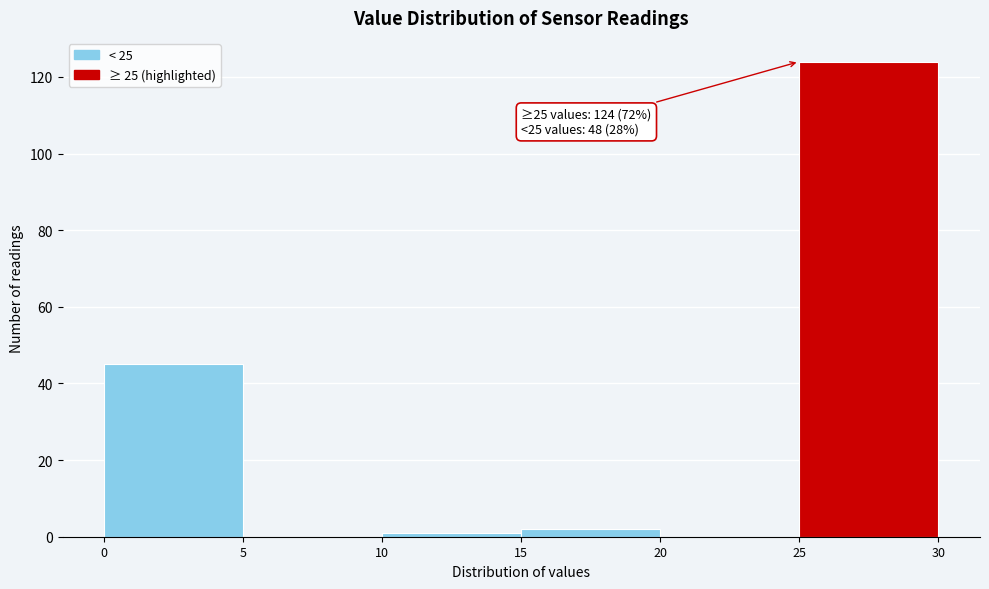

Over which range of the x-axis is the bar tallest?

25 to 30